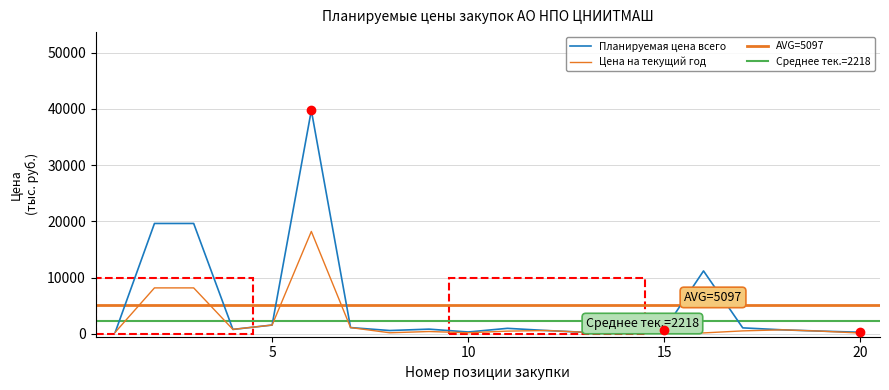

The value of Планируемая цена на текущий год (тыс. руб.) at 2895 is 544.8. True or false?

False